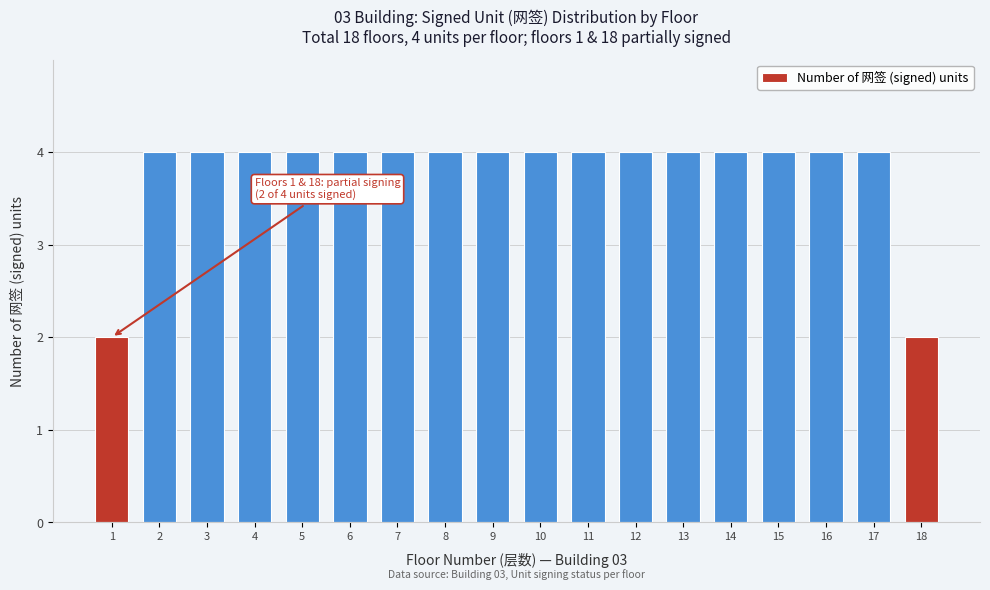

Reading right to left, what are all the values shown in this chart?

2	4	4	4	4	4	4	4	4	4	4	4	4	4	4	4	4	2